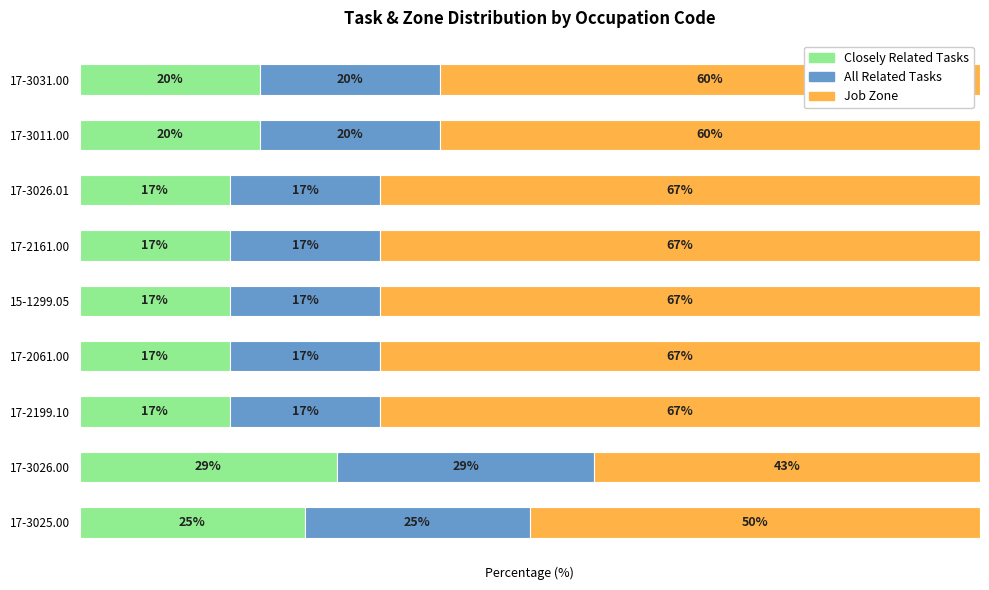

At which label does Closely Related Tasks reach its peak?

17-3026.00